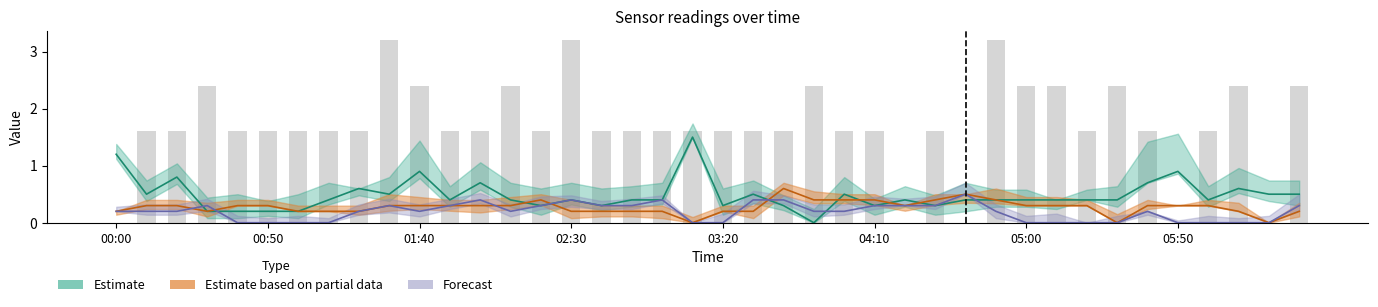

Is it true that the value at 26 is 1.1?

False